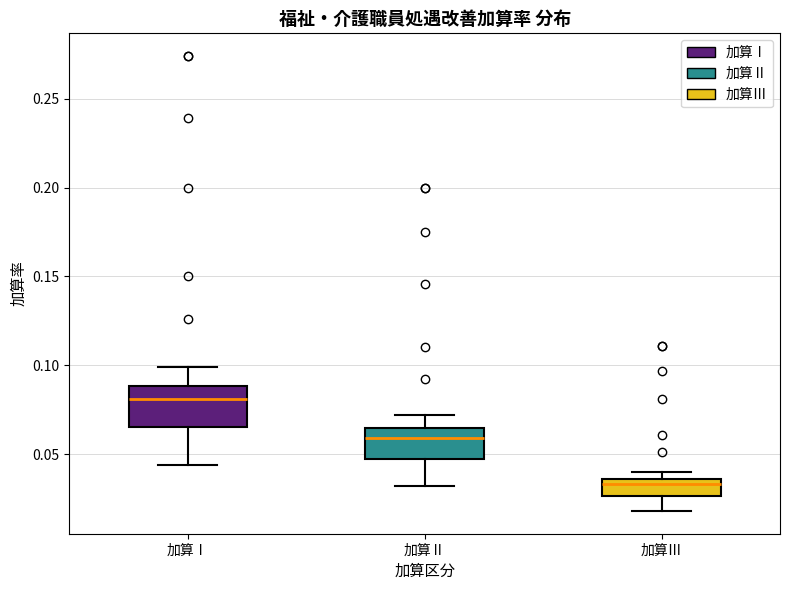

Which box is the tallest, from its lower edge to its upper edge?

加算Ⅰ